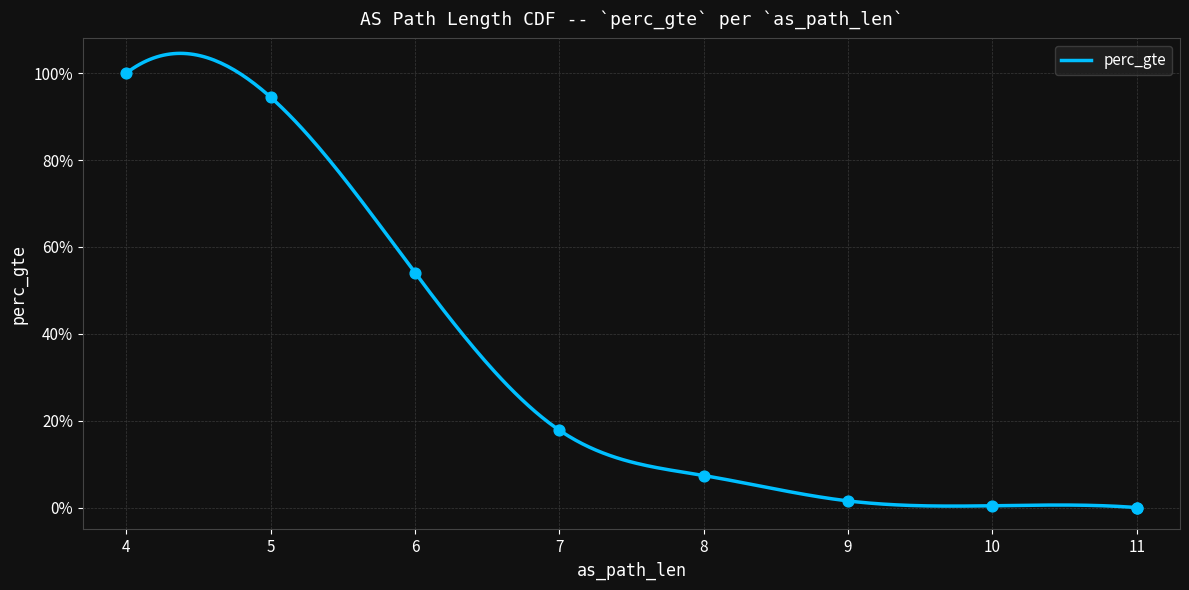

What is the change in value from 8 to 10?

-0.1